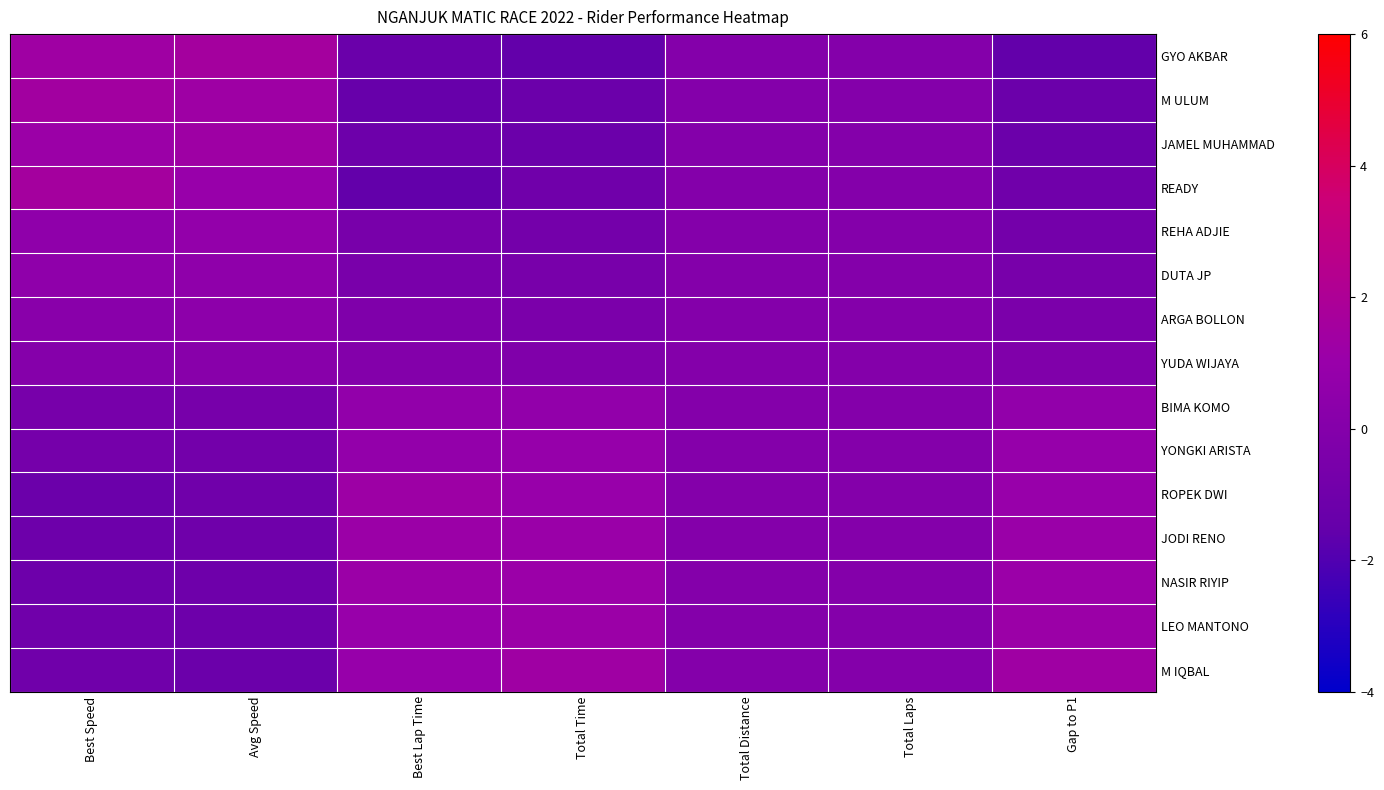

Reading left to right, transcribe all the data shown in this chart.

GYO AKBAR: Best Speed=1.3	Avg Speed=1.6	Best Lap Time=-1.3	Total Time=-1.6	Total Distance=0.0	Total Laps=0.0	Gap to P1=-1.6
M ULUM: Best Speed=1.4	Avg Speed=1.3	Best Lap Time=-1.4	Total Time=-1.3	Total Distance=0.0	Total Laps=0.0	Gap to P1=-1.3
JAMEL MUHAMMAD: Best Speed=1.1	Avg Speed=1.3	Best Lap Time=-1.1	Total Time=-1.2	Total Distance=0.0	Total Laps=0.0	Gap to P1=-1.2
READY: Best Speed=1.6	Avg Speed=1.0	Best Lap Time=-1.5	Total Time=-1.0	Total Distance=0.0	Total Laps=0.0	Gap to P1=-1.0
REHA ADJIE: Best Speed=0.6	Avg Speed=0.8	Best Lap Time=-0.6	Total Time=-0.8	Total Distance=0.0	Total Laps=0.0	Gap to P1=-0.8
DUTA JP: Best Speed=0.5	Avg Speed=0.6	Best Lap Time=-0.5	Total Time=-0.6	Total Distance=0.0	Total Laps=0.0	Gap to P1=-0.6
ARGA BOLLON: Best Speed=0.2	Avg Speed=0.4	Best Lap Time=-0.3	Total Time=-0.4	Total Distance=0.0	Total Laps=0.0	Gap to P1=-0.4
YUDA WIJAYA: Best Speed=0.0	Avg Speed=0.2	Best Lap Time=-0.1	Total Time=-0.2	Total Distance=0.0	Total Laps=0.0	Gap to P1=-0.2
BIMA KOMO: Best Speed=-0.7	Avg Speed=-0.7	Best Lap Time=0.7	Total Time=0.7	Total Distance=0.0	Total Laps=0.0	Gap to P1=0.7
YONGKI ARISTA: Best Speed=-0.7	Avg Speed=-0.9	Best Lap Time=0.7	Total Time=0.9	Total Distance=0.0	Total Laps=0.0	Gap to P1=0.9
ROPEK DWI: Best Speed=-1.2	Avg Speed=-1.0	Best Lap Time=1.2	Total Time=1.0	Total Distance=0.0	Total Laps=0.0	Gap to P1=1.0
JODI RENO: Best Speed=-1.1	Avg Speed=-1.0	Best Lap Time=1.1	Total Time=1.0	Total Distance=0.0	Total Laps=0.0	Gap to P1=1.0
NASIR RIYIP: Best Speed=-1.1	Avg Speed=-1.1	Best Lap Time=1.1	Total Time=1.1	Total Distance=0.0	Total Laps=0.0	Gap to P1=1.1
LEO MANTONO: Best Speed=-1.0	Avg Speed=-1.1	Best Lap Time=1.0	Total Time=1.1	Total Distance=0.0	Total Laps=0.0	Gap to P1=1.1
M IQBAL: Best Speed=-1.0	Avg Speed=-1.3	Best Lap Time=1.0	Total Time=1.3	Total Distance=0.0	Total Laps=0.0	Gap to P1=1.3